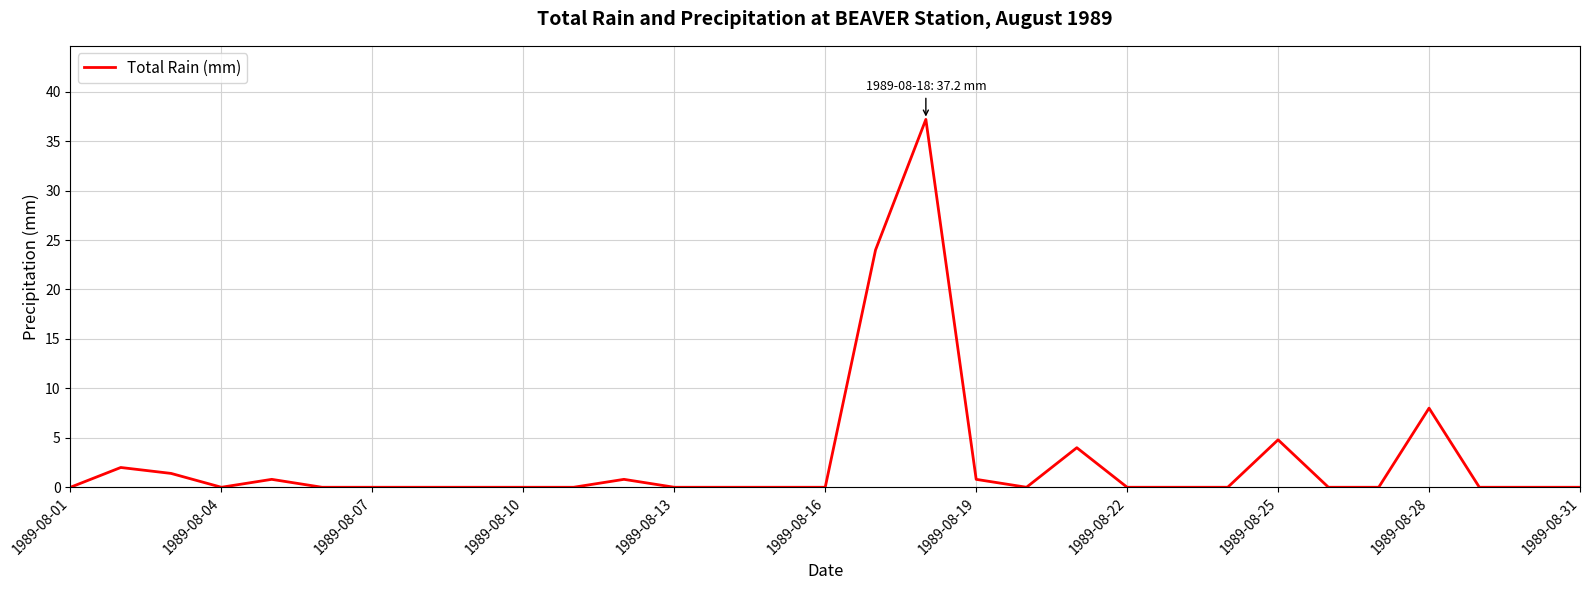

What is the greatest value displayed?

37.2